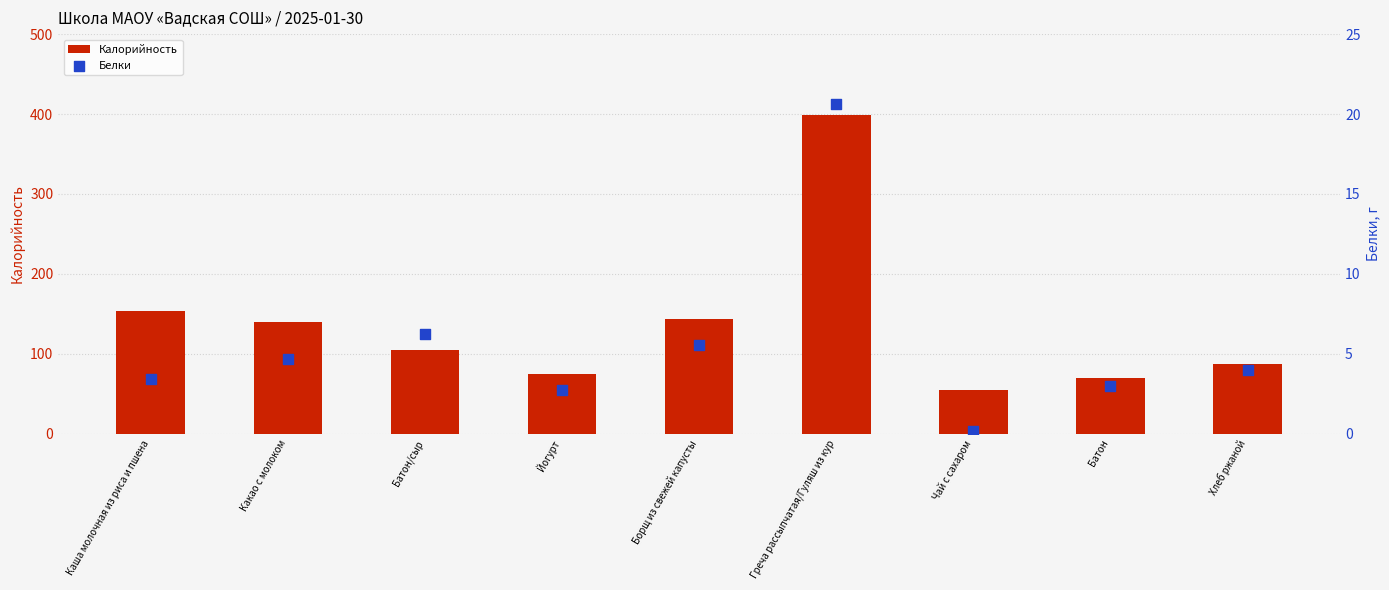

Which series reaches the minimum Y coordinate?

Белки